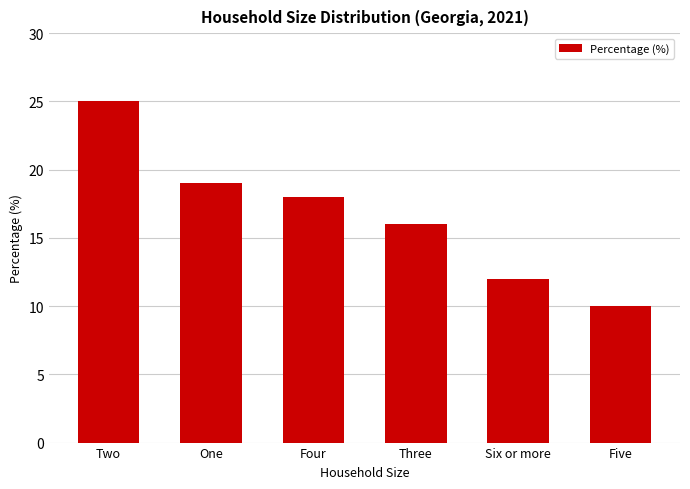

What is the sum of the values at One and Three?

35